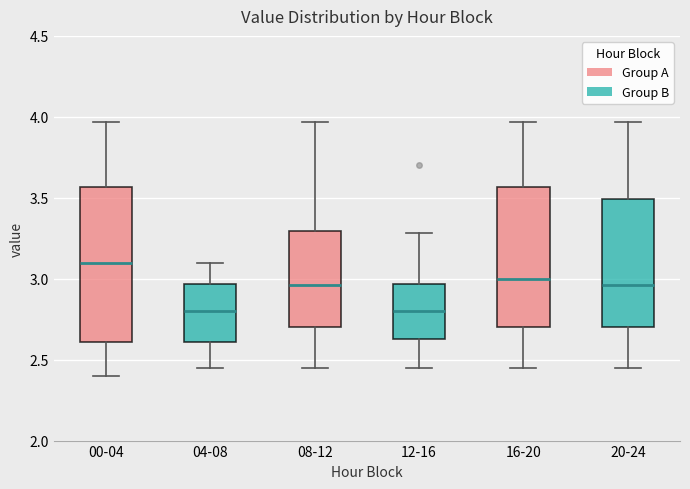

Reading left to right, transcribe this box plot: for each box, give where its median line is, the range the box spans, and where its two whiskers end, as read against the y-axis. The values are not printed on the chart, so give them approximately, as read against the axis.

00-04: median 3.10, box 2.60 to 3.55, whiskers 2.40 to 3.95
04-08: median 2.80, box 2.60 to 2.95, whiskers 2.45 to 3.10
08-12: median 2.95, box 2.70 to 3.30, whiskers 2.45 to 3.95
12-16: median 2.80, box 2.65 to 2.95, whiskers 2.45 to 3.30
16-20: median 3.00, box 2.70 to 3.55, whiskers 2.45 to 3.95
20-24: median 2.95, box 2.70 to 3.50, whiskers 2.45 to 3.95